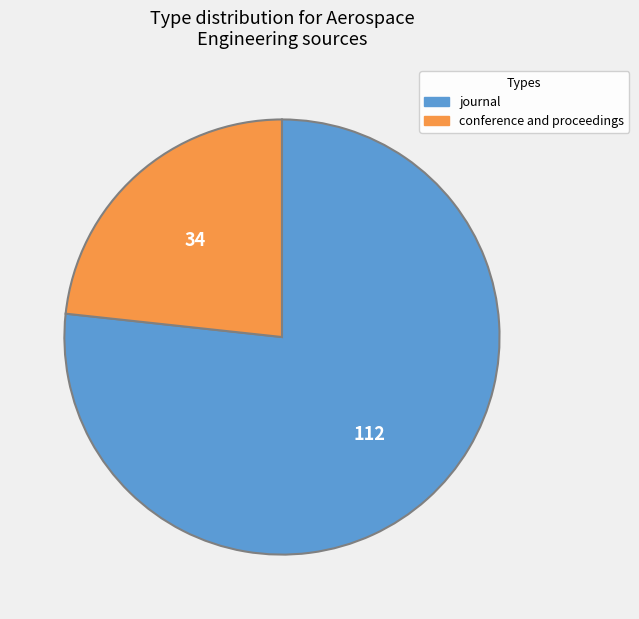

Approximately how many times larger is the value at conference and proceedings compared to journal?

0.3